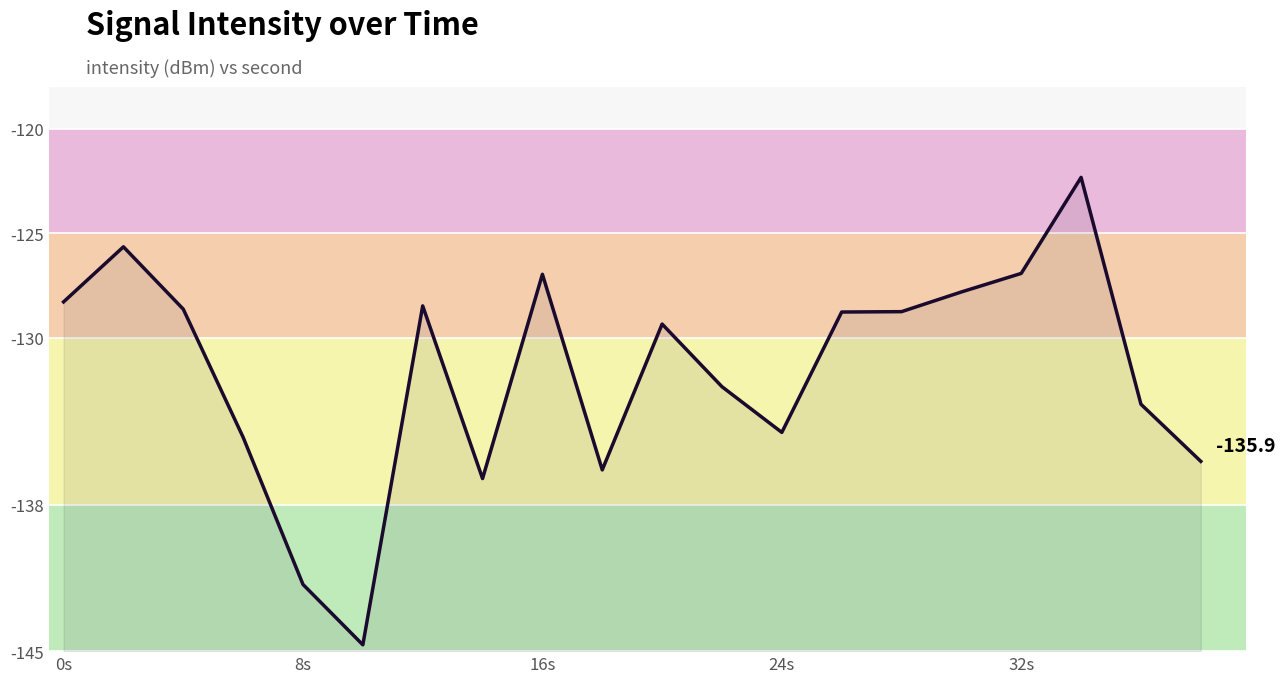

How many values are below -128?

15